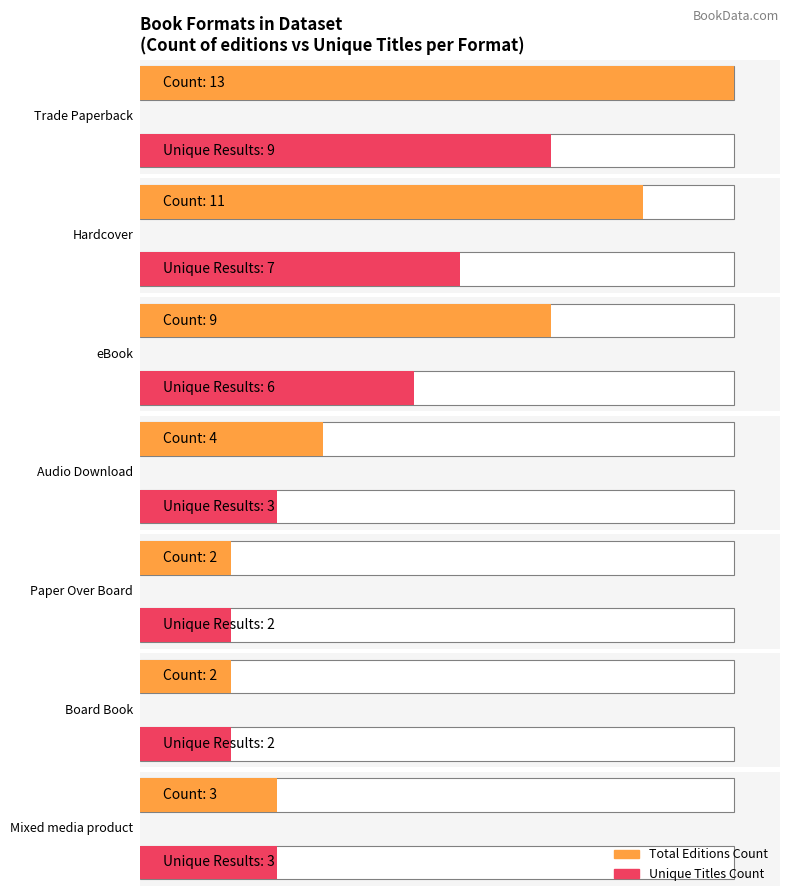

What is the value of the Unique_Results bar at the 4th from the left?

3